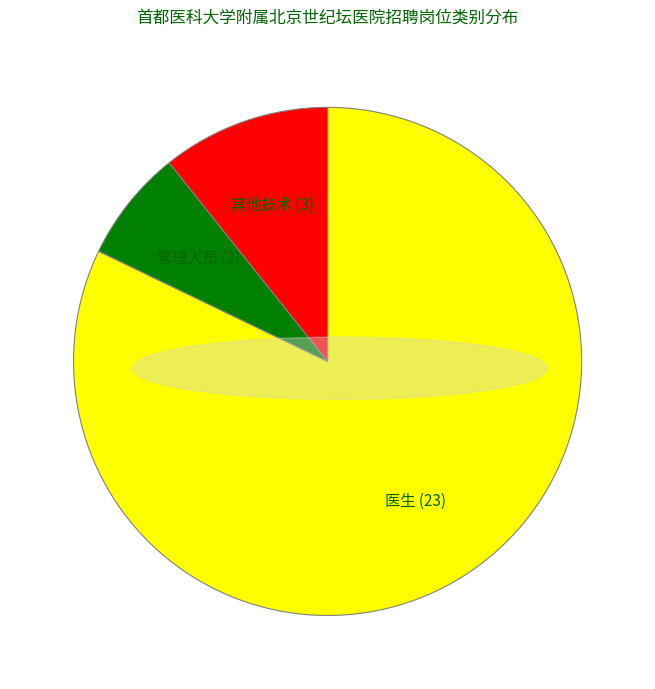

Approximately how many times larger is the value at 医生 compared to 管理人员?

11.5